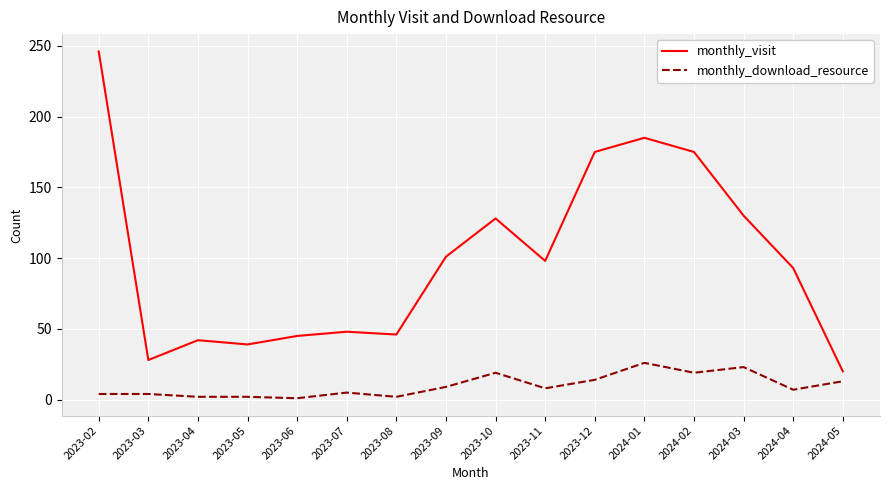

Which series has the largest total across all categories?

monthly_visit